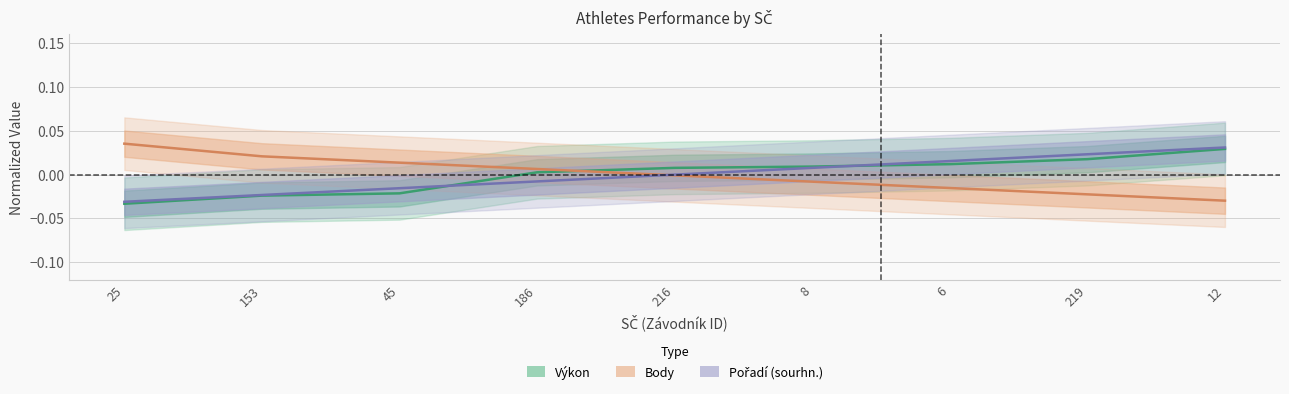

Rank the series at 153 from highest to lowest value.

Body, Pořadí (sourhn.), Výkon